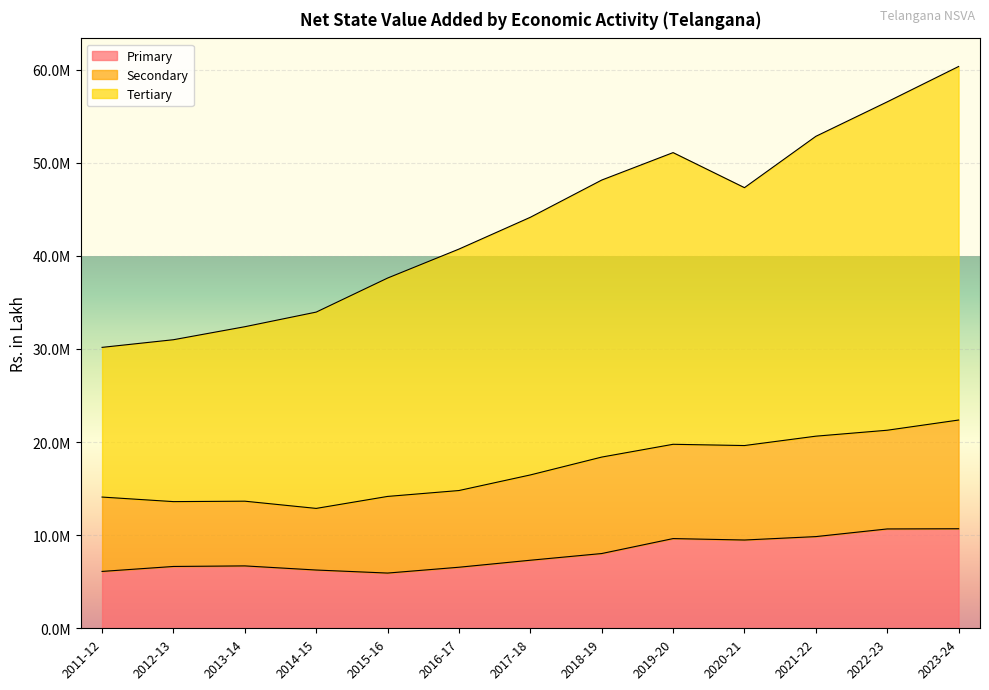

True or false: Tertiary and Primary intersect in this chart.

False